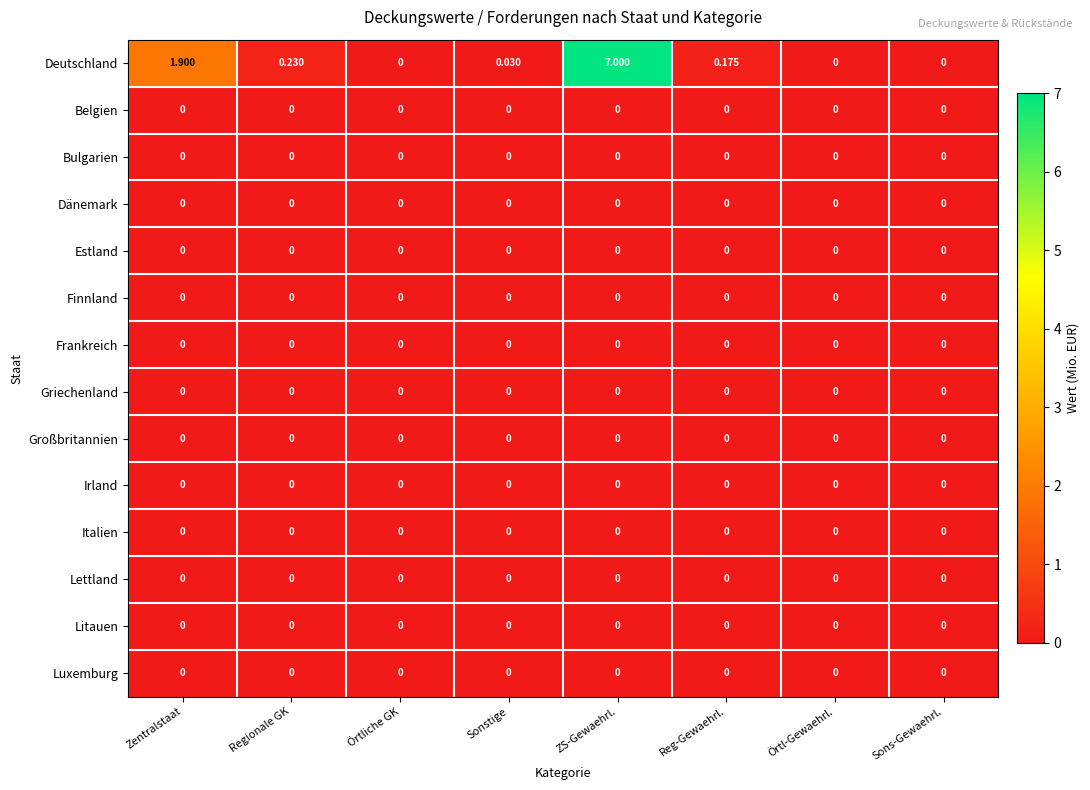

At how many categories does at least one series exceed 4?

1